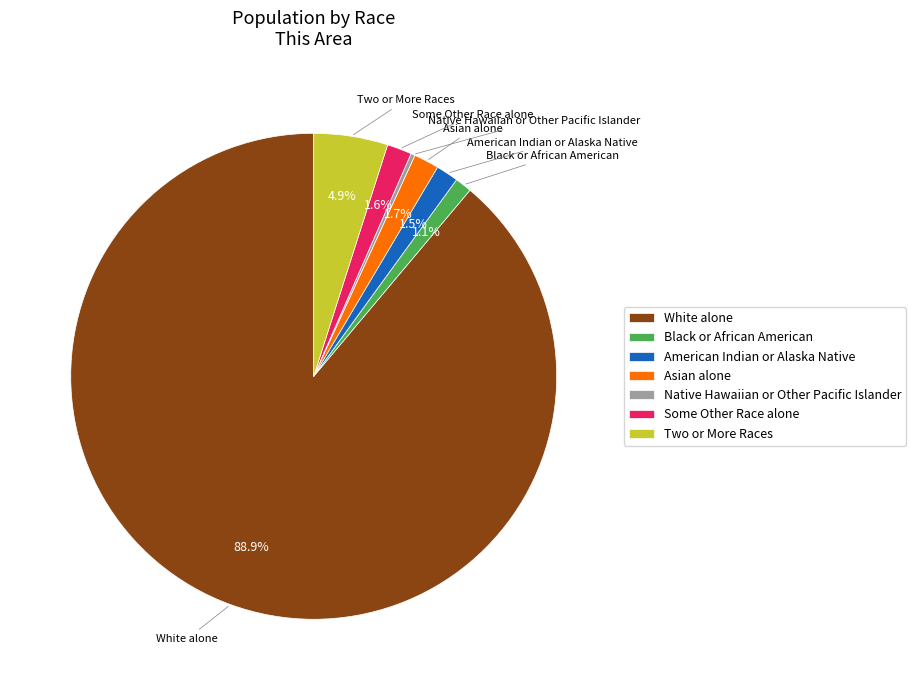

Is it true that Asian alone is 2% of the pie?

True